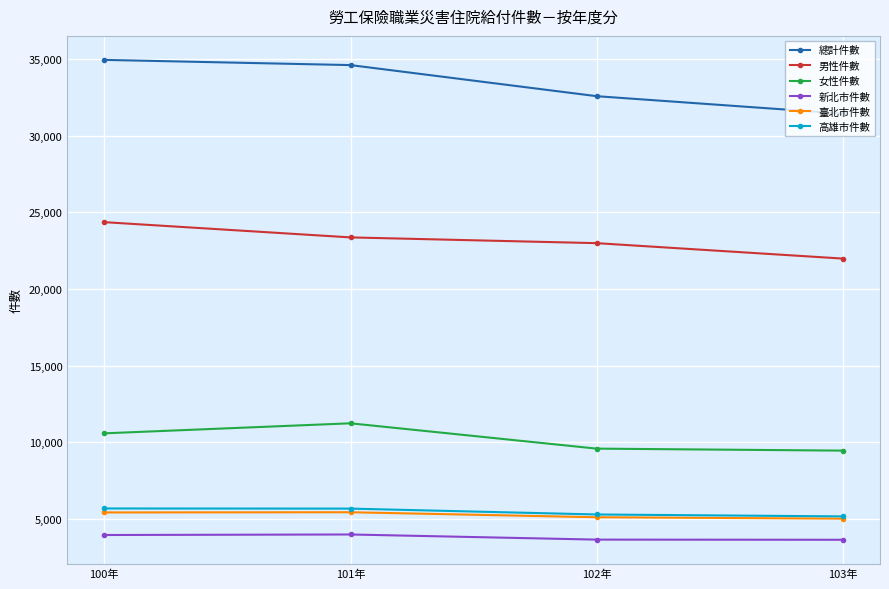

How many data points does each series have?

4